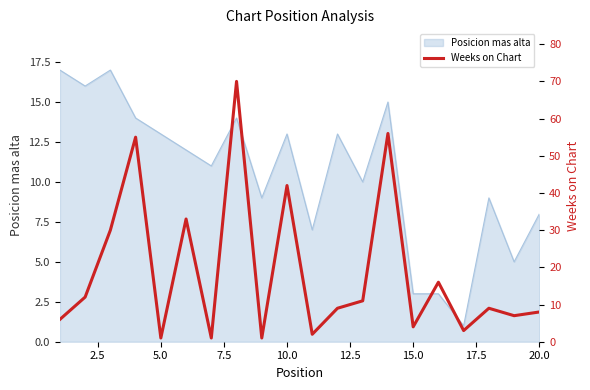

Reading left to right, transcribe all the data shown in this chart.

6	12	30	55	1	33	1	70	1	42	2	9	11	56	4	16	3	9	7	8